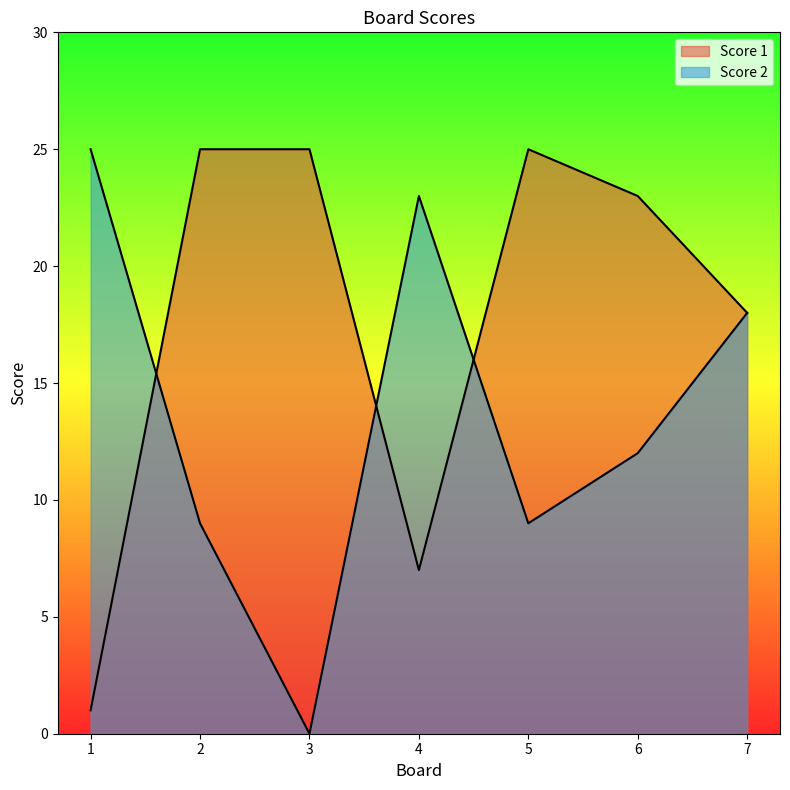

Does the chart have visible grid lines?

No